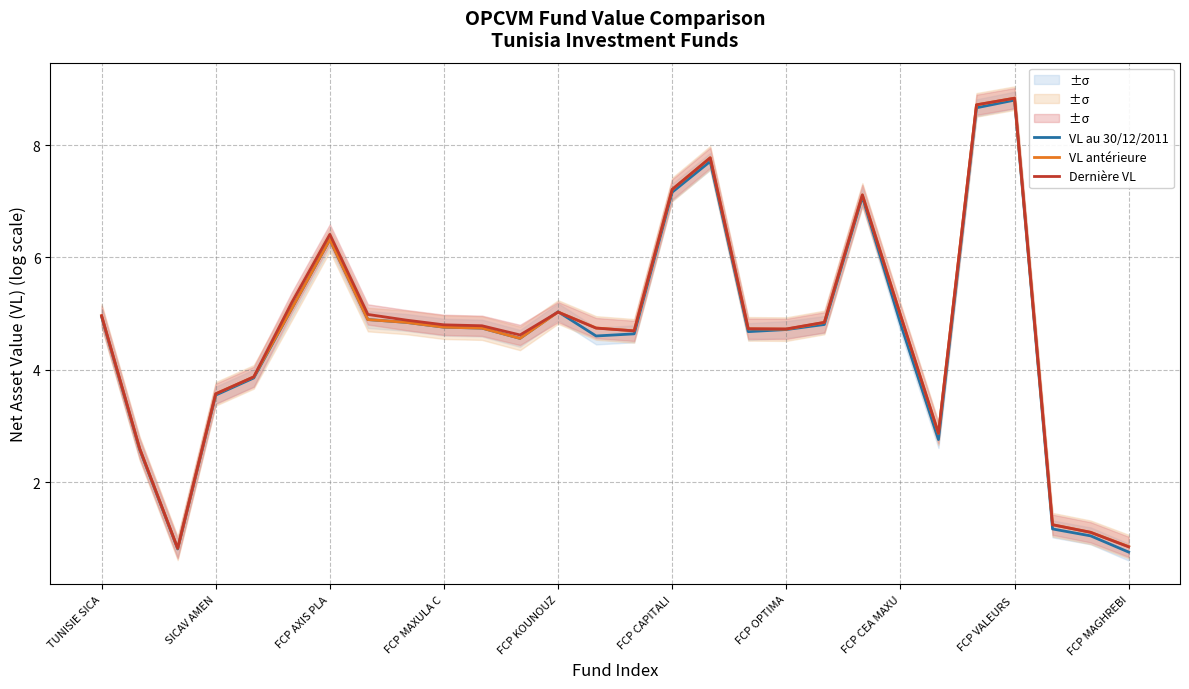

True or false: VL au 30/12/2011 has more than 2 points higher than both neighbors.

True